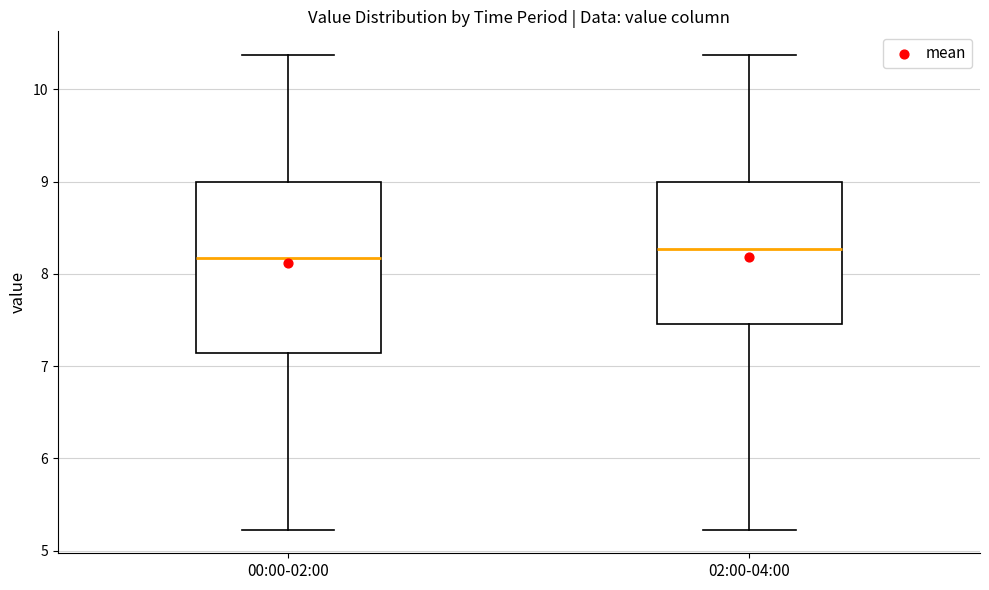

Reading left to right, transcribe this box plot: for each box, give where its median line is, the range the box spans, and where its two whiskers end, as read against the y-axis. The values are not printed on the chart, so give them approximately, as read against the axis.

00:00-02:00: median 8.2, box 7.1 to 9.0, whiskers 5.2 to 10.4
02:00-04:00: median 8.3, box 7.5 to 9.0, whiskers 5.2 to 10.4